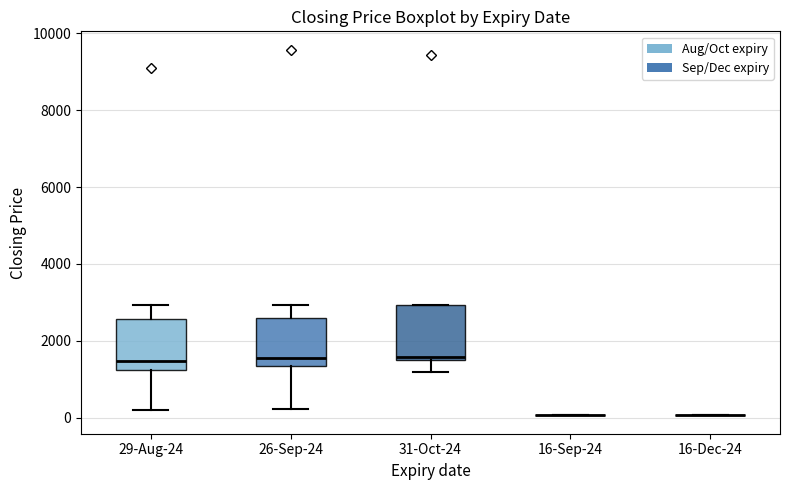

Reading left to right, transcribe this box plot: for each box, give where its median line is, the range the box spans, and where its two whiskers end, as read against the y-axis. The values are not printed on the chart, so give them approximately, as read against the axis.

29-Aug-24: median 1400, box 1200 to 2600, whiskers 200 to 3000
26-Sep-24: median 1600, box 1400 to 2600, whiskers 200 to 3000
31-Oct-24: median 1600 (just above the box's lower edge), box 1600 to 3000, whiskers 1200 to 3000
16-Sep-24: box collapsed to a line at 0, whiskers 0 to 0
16-Dec-24: box collapsed to a line at 0, whiskers 0 to 0